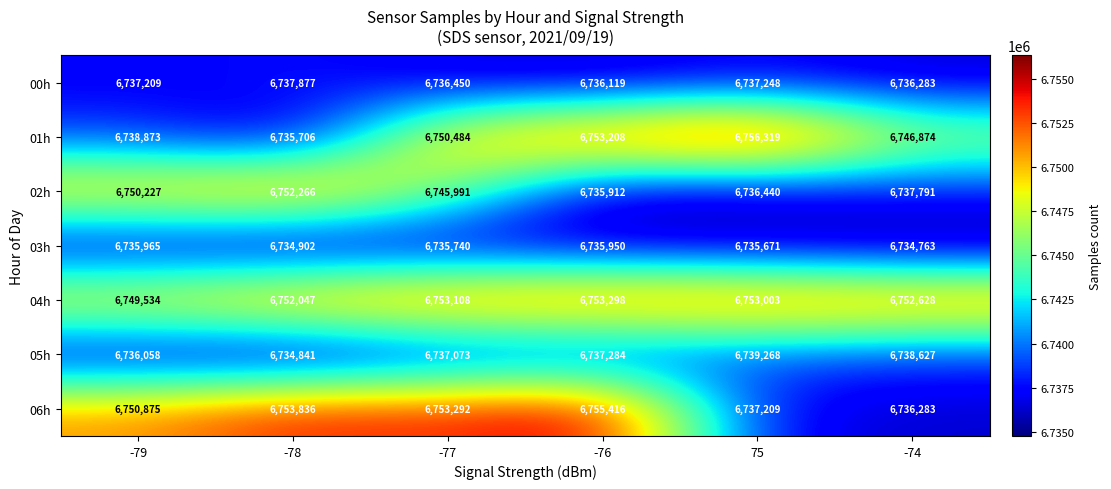

Count the number of categories in the chart.

6